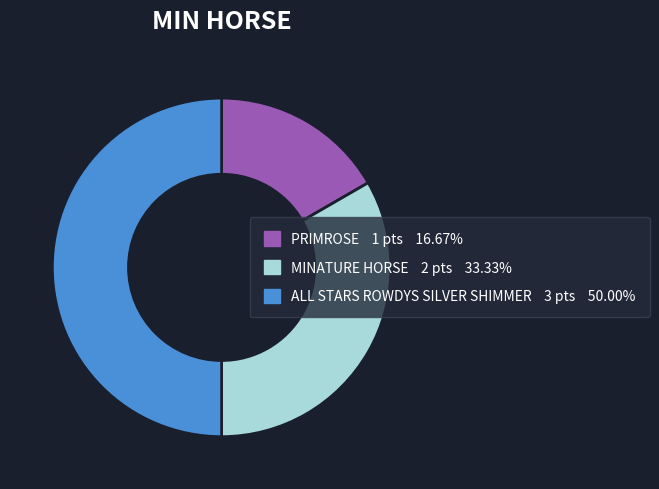

Rank the categories by value from lowest to highest.

PRIMROSE, MINATURE HORSE, ALL STARS ROWDYS SILVER SHIMMER